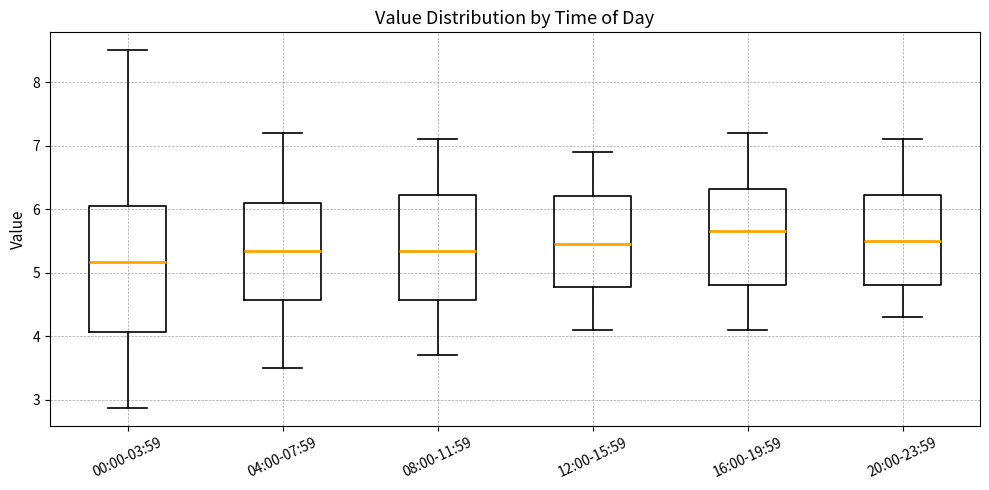

Reading left to right, transcribe this box plot: for each box, give where its median line is, the range the box spans, and where its two whiskers end, as read against the y-axis. The values are not printed on the chart, so give them approximately, as read against the axis.

00:00-03:59: median 5.2, box 4.1 to 6.1, whiskers 2.9 to 8.5
04:00-07:59: median 5.4, box 4.6 to 6.1, whiskers 3.5 to 7.2
08:00-11:59: median 5.4, box 4.6 to 6.2, whiskers 3.7 to 7.1
12:00-15:59: median 5.5, box 4.8 to 6.2, whiskers 4.1 to 6.9
16:00-19:59: median 5.7, box 4.8 to 6.3, whiskers 4.1 to 7.2
20:00-23:59: median 5.5, box 4.8 to 6.2, whiskers 4.3 to 7.1